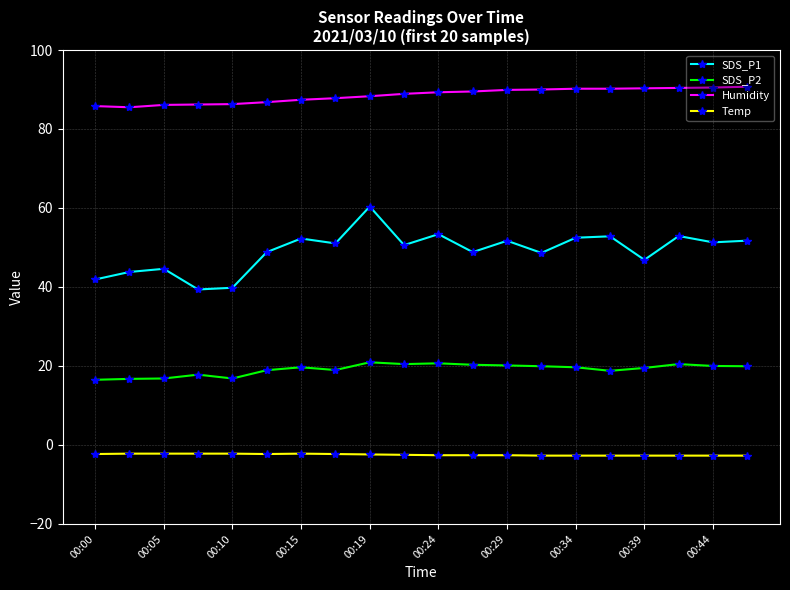

What is the minimum value shown in the chart?

-2.7